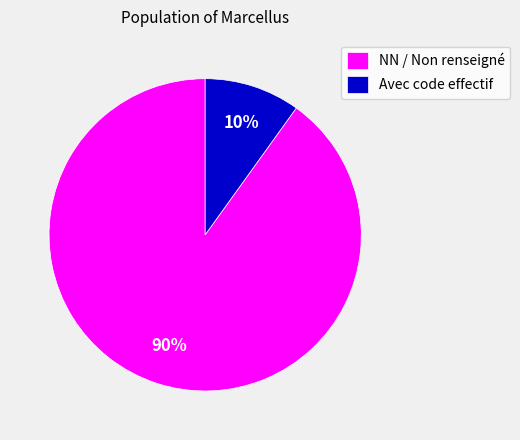

What percentage is the Avec code effectif slice, to the nearest percent?

10%